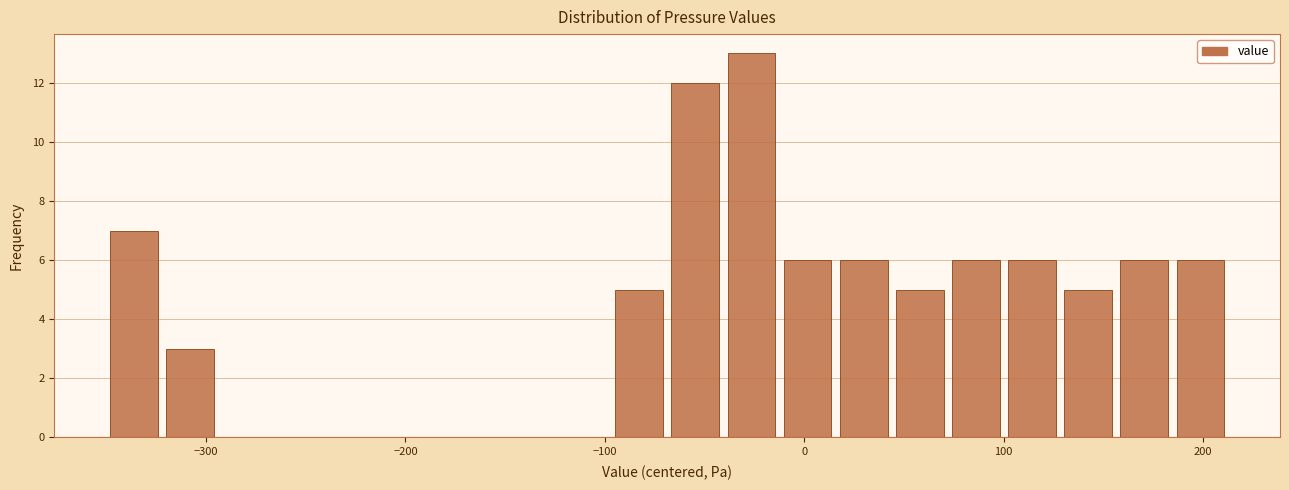

Read against the x-axis, roughly where is the centre of the tallest bar?

-30